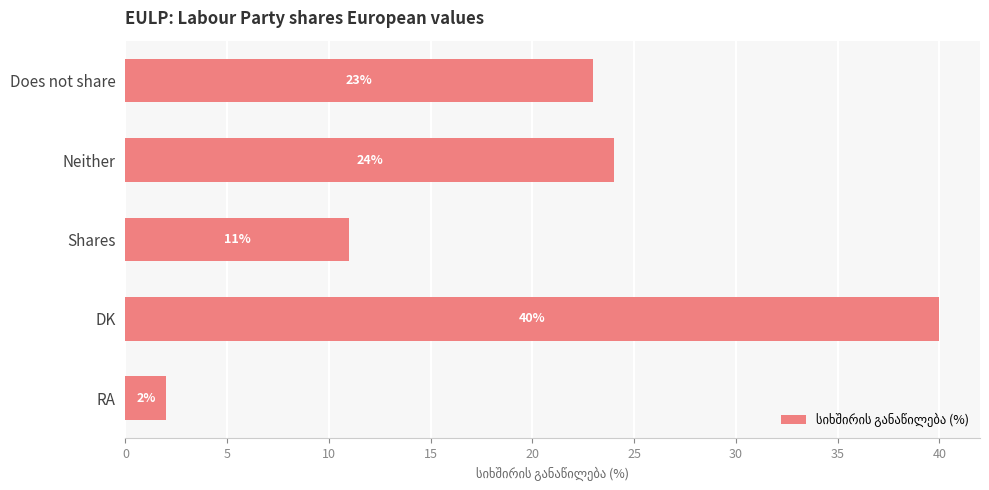

What is the value of the 5th bar from the top?

2